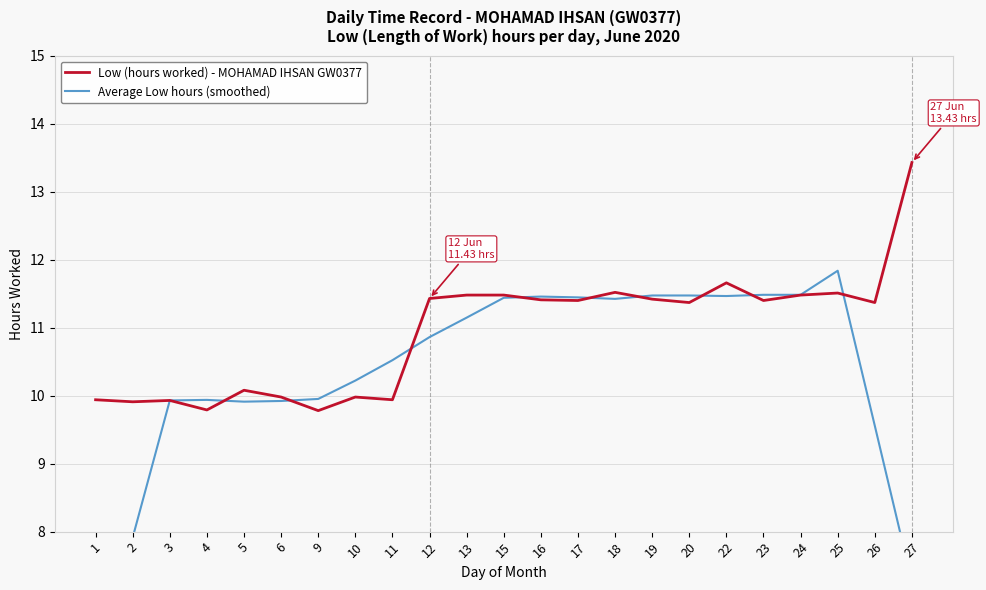

Rank the categories by Average Low hours (smoothed) value from lowest to highest.

1, 27, 2, 26, 5, 6, 3, 4, 9, 10, 11, 12, 13, 18, 15, 17, 16, 22, 19, 20, 23, 24, 25